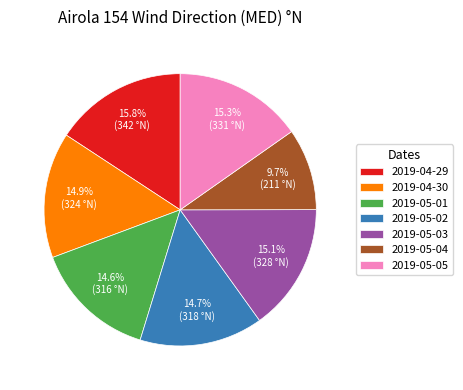

Does any single category account for the majority?

No